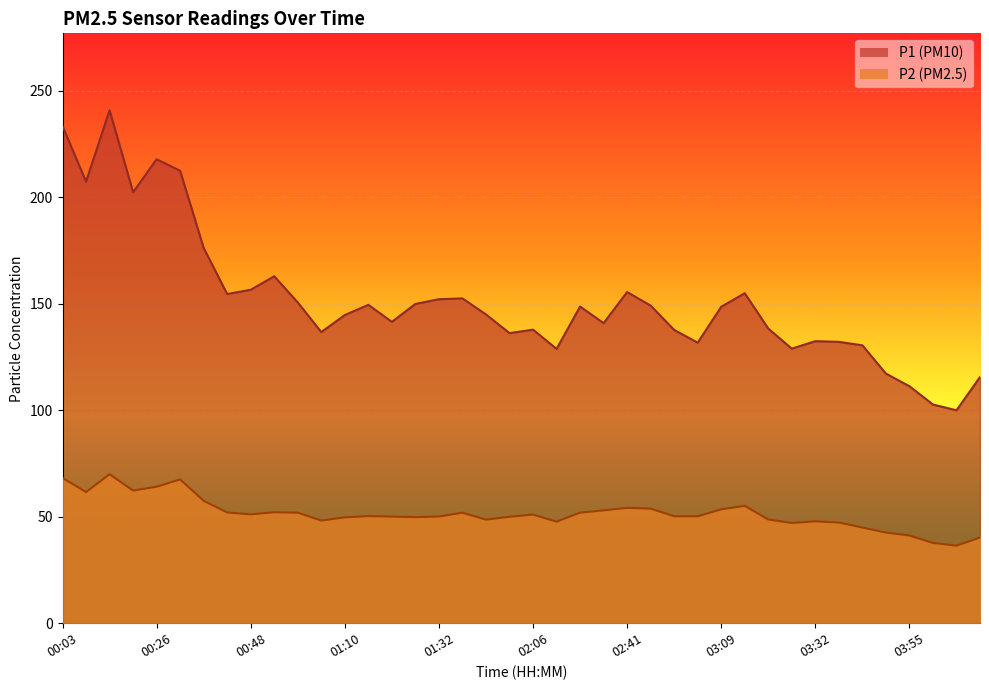

True or false: P2 and P1 cross at least once.

False